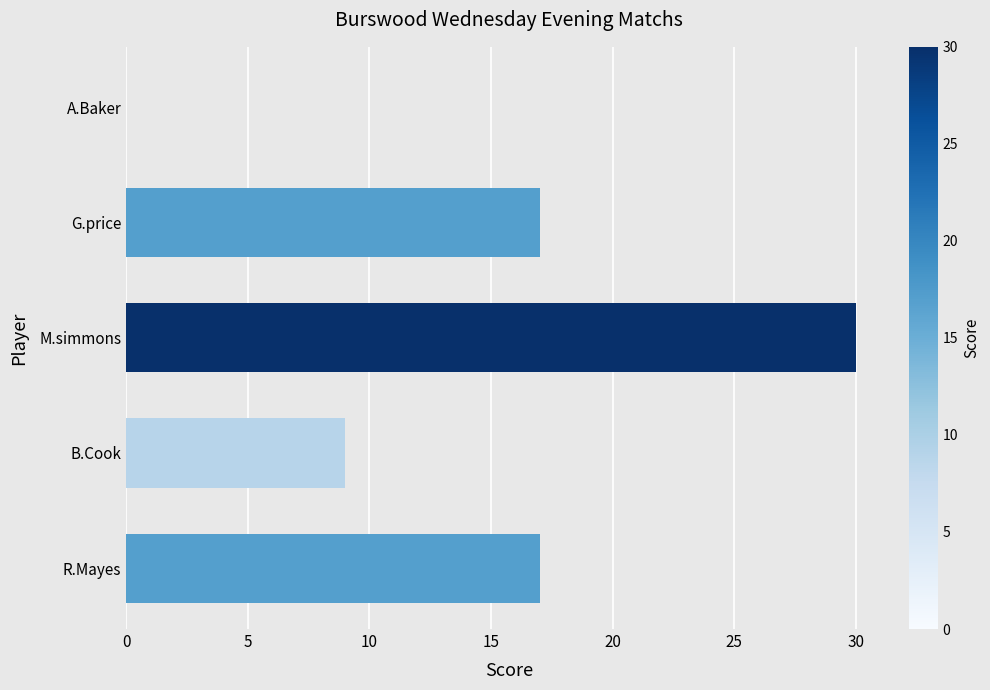

Reading top to bottom, list all the values displayed in this chart.

A.Baker=0	G.price=17	M.simmons=30	B.Cook=9	R.Mayes=17